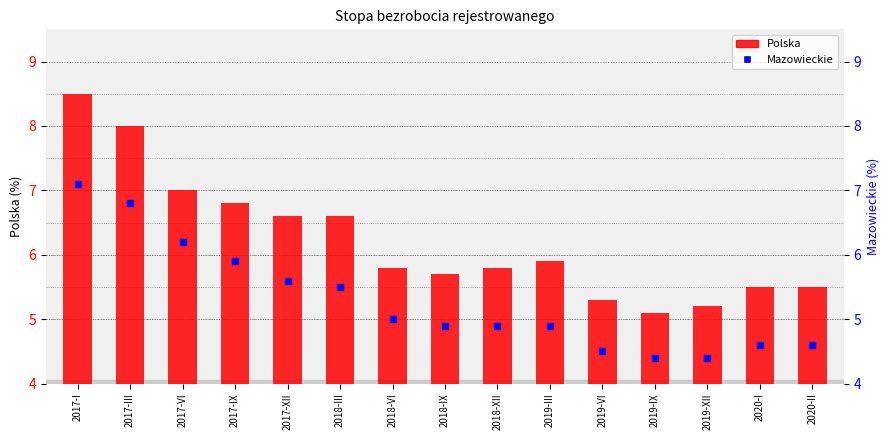

Which series reaches the maximum Y coordinate?

Polska